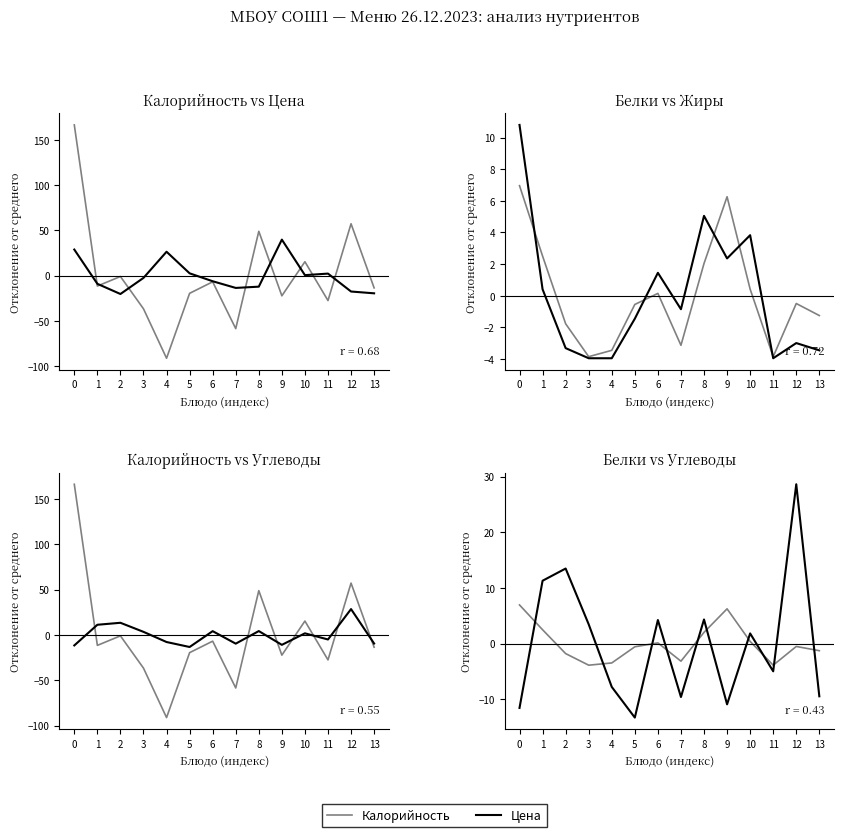

Reading left to right, transcribe all the data shown in this chart.

Калорийность: 166.5	-11.5	-0.9	-36.6	-91.2	-19.5	-6.8	-58.5	49.0	-22.2	15.4	-27.5	57.3	-13.5
Цена: 28.8	-9.0	-20.2	-2.5	26.4	2.6	-6.2	-13.5	-12.1	39.8	0.6	2.3	-17.5	-19.5
Белки: 7.0	2.5	-1.8	-3.9	-3.5	-0.6	0.1	-3.1	2.0	6.3	0.4	-3.9	-0.5	-1.2
Жиры: 10.8	0.4	-3.3	-3.9	-3.9	-1.4	1.5	-0.8	5.1	2.4	3.8	-3.9	-3.0	-3.4
Углеводы: -11.5	11.3	13.5	3.5	-7.8	-13.2	4.2	-9.6	4.4	-10.9	1.9	-4.9	28.6	-9.4